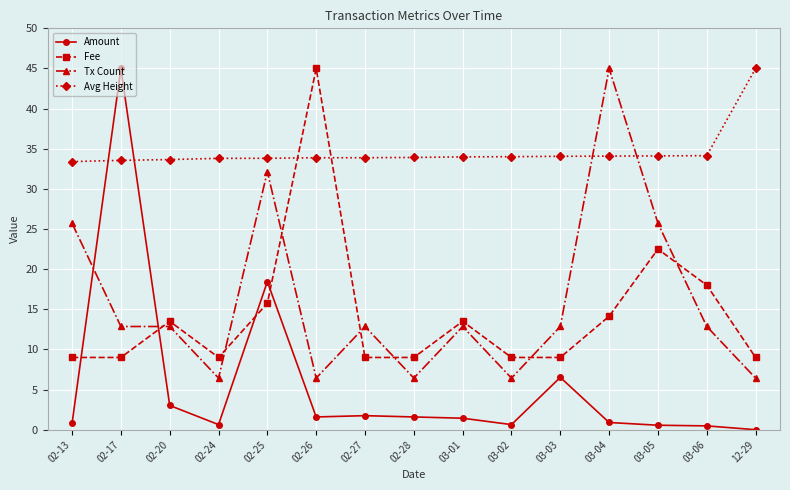

True or false: Avg Height has a value of 59.1 at 02-26.

False